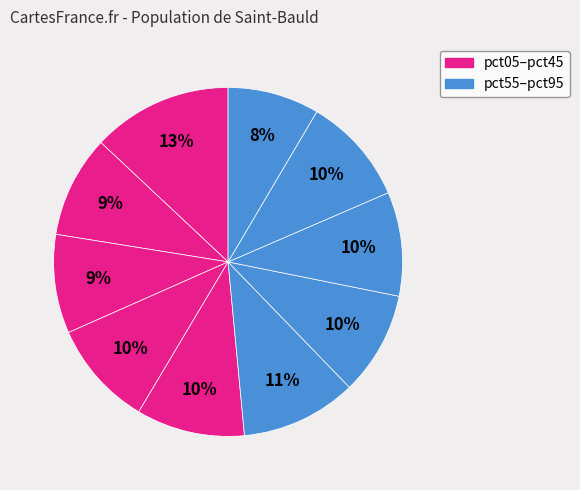

How many slices are in this pie chart?

10